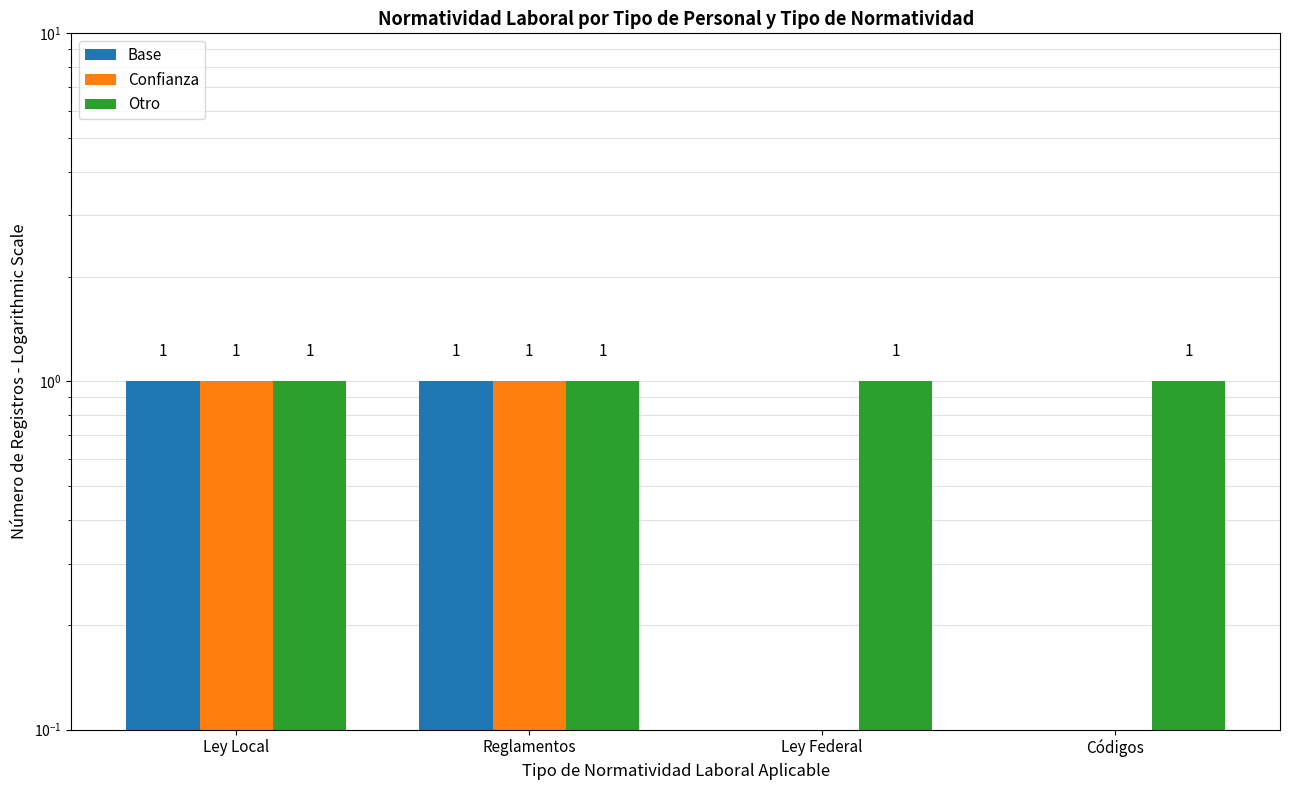

Reading left to right, what are all the values shown in this chart?

Base: Ley Local=1.0	Reglamentos=1.0	Ley Federal=0.0	Códigos=0.0
Confianza: Ley Local=1.0	Reglamentos=1.0	Ley Federal=0.0	Códigos=0.0
Otro: Ley Local=1.0	Reglamentos=1.0	Ley Federal=1.0	Códigos=1.0